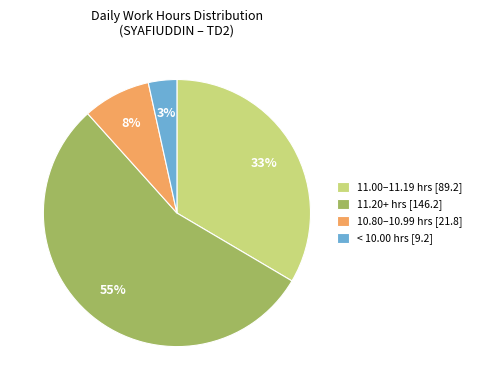

Combined, do 10.80–10.99 hrs [21.8] and 11.20+ hrs [146.2] account for over 50%?

Yes